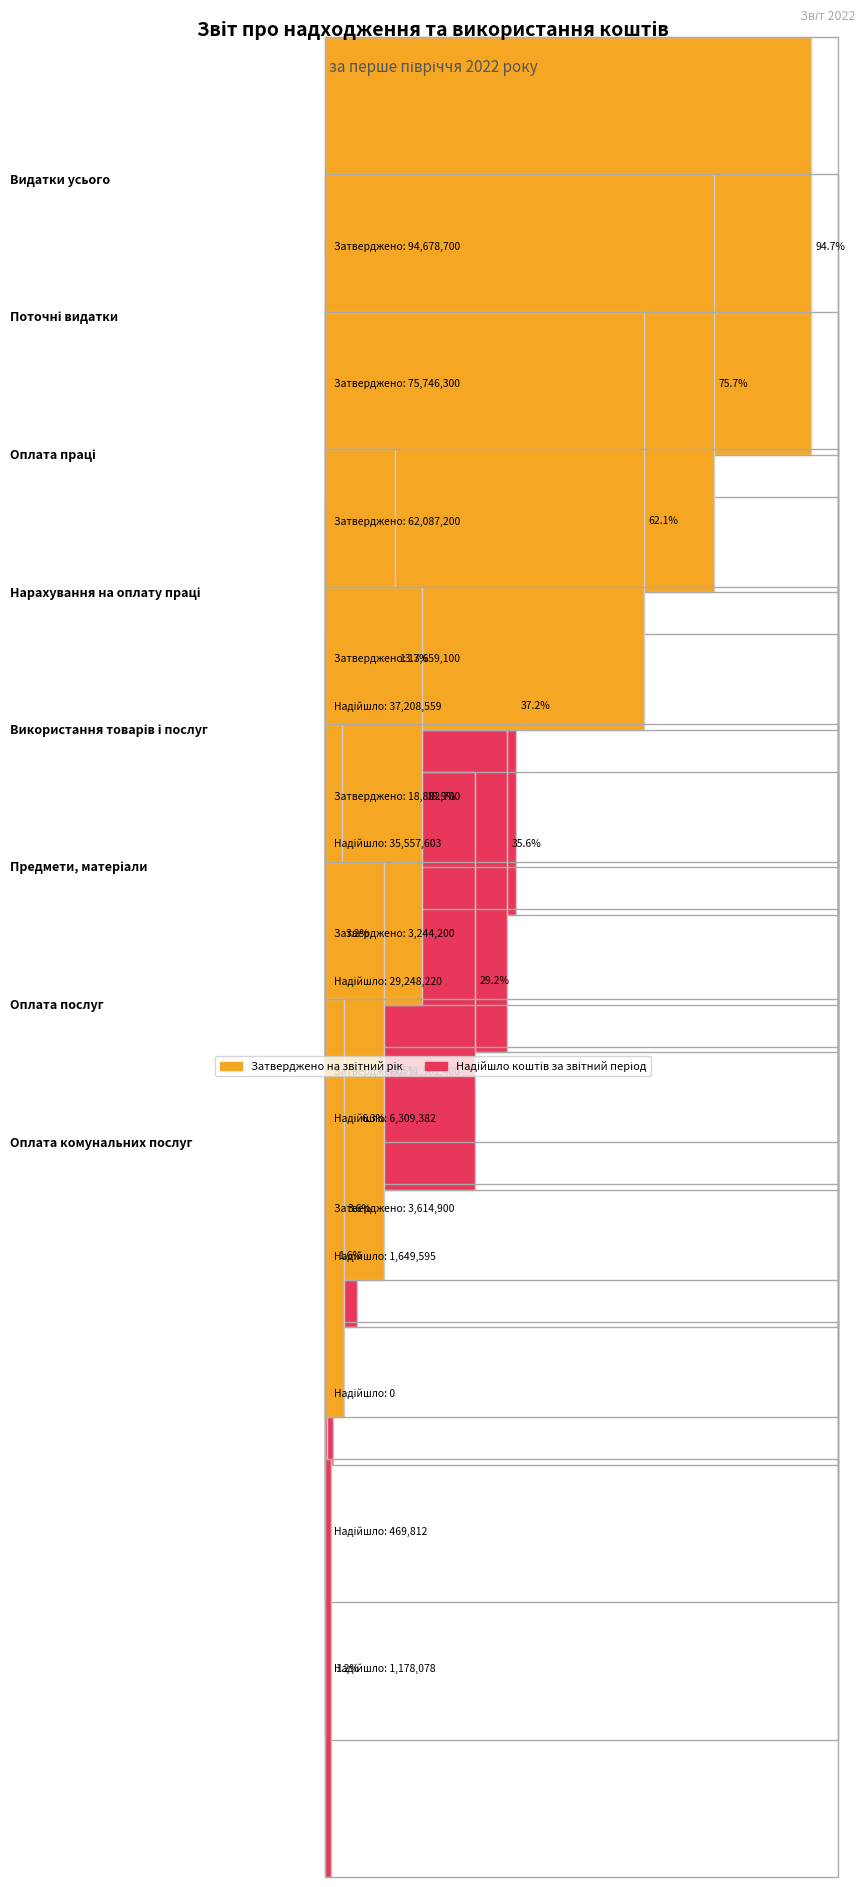

Which series has the largest total across all categories?

Затверджено на звітний рік